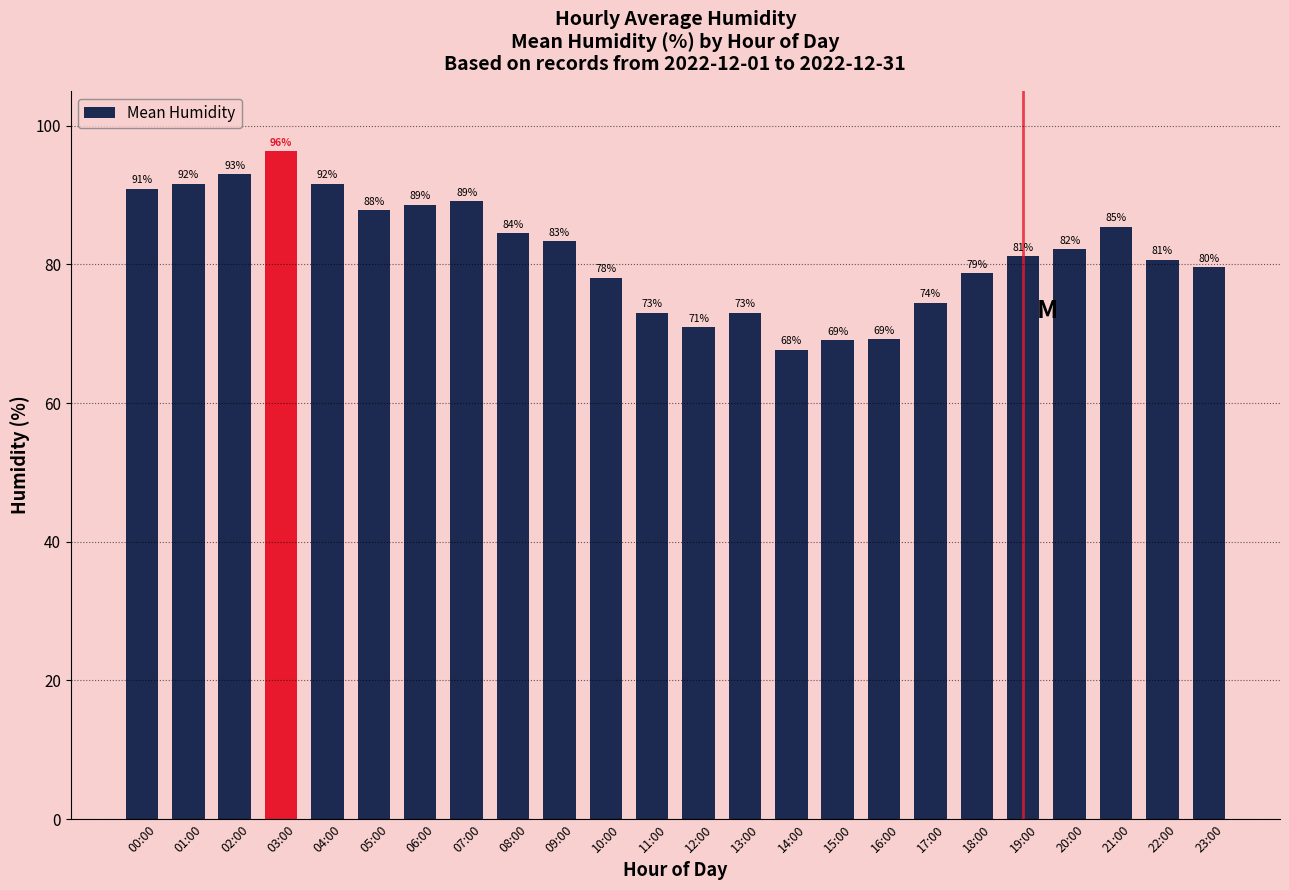

At which category does the chart reach its peak across all series?

03:00